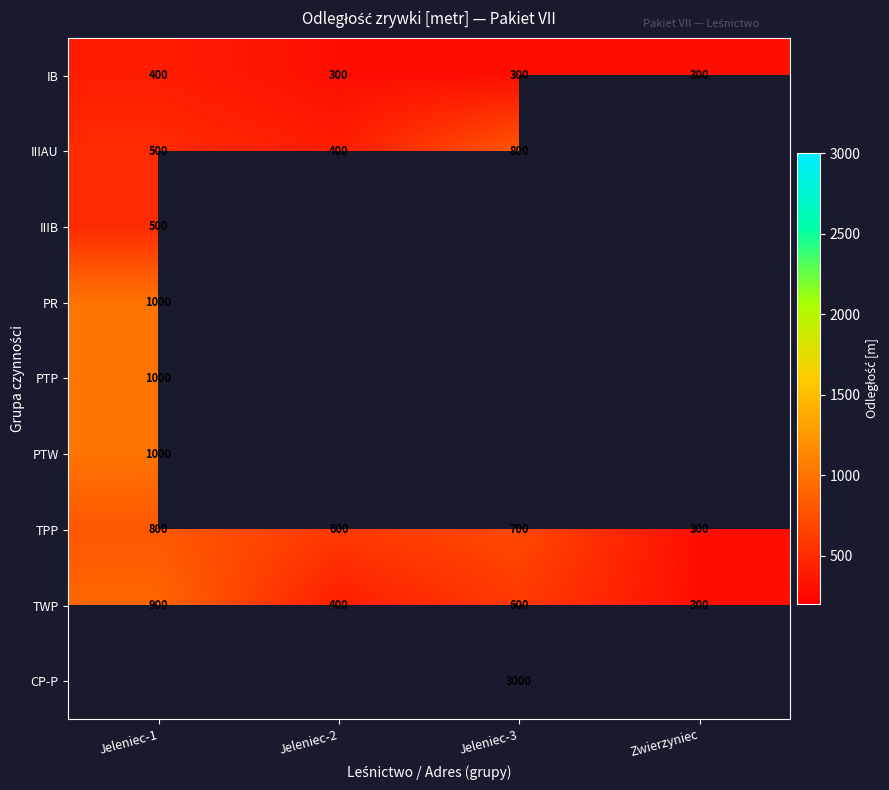

At how many categories does at least one series exceed 2925?

1